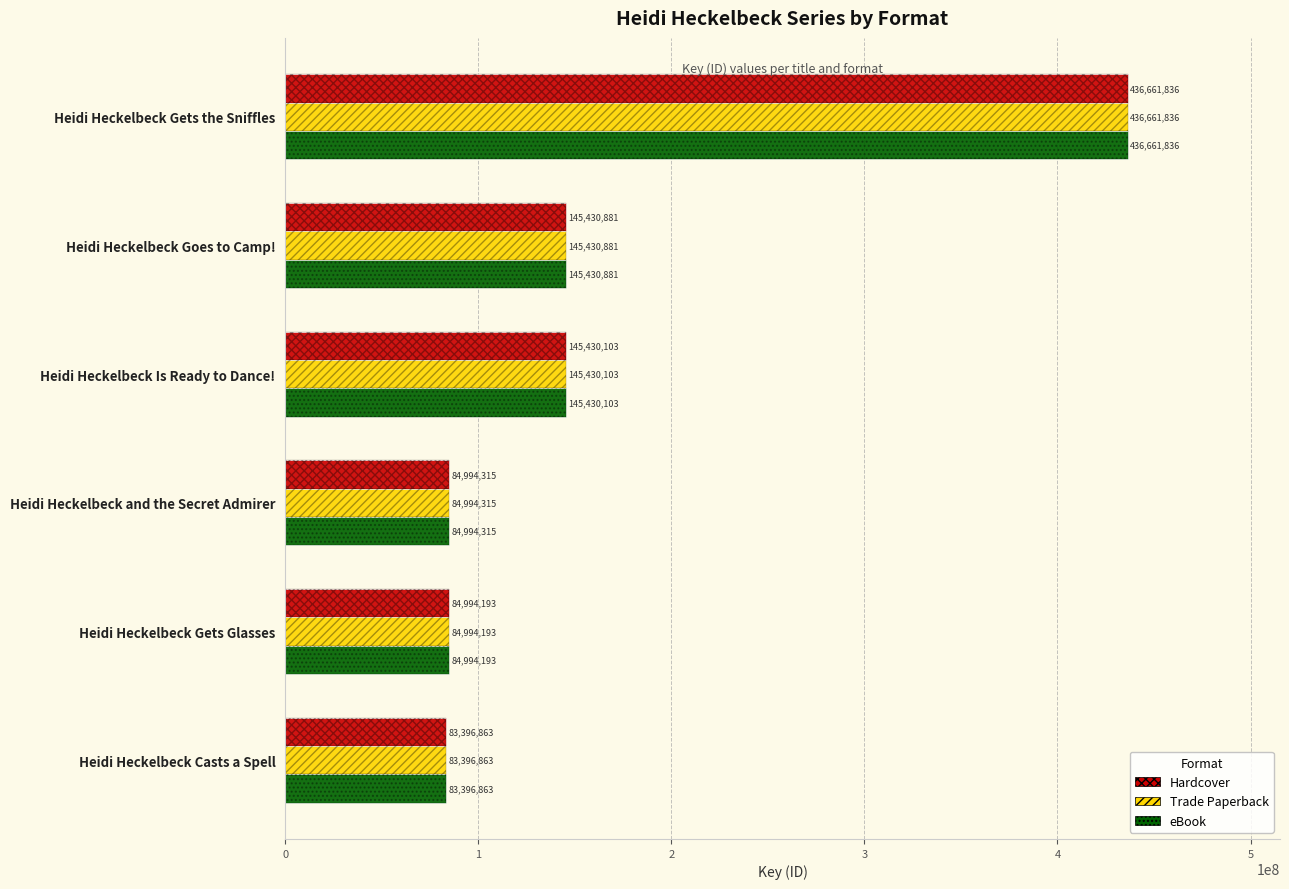

Between 0 and 5, which series saw the biggest shift?

Hardcover